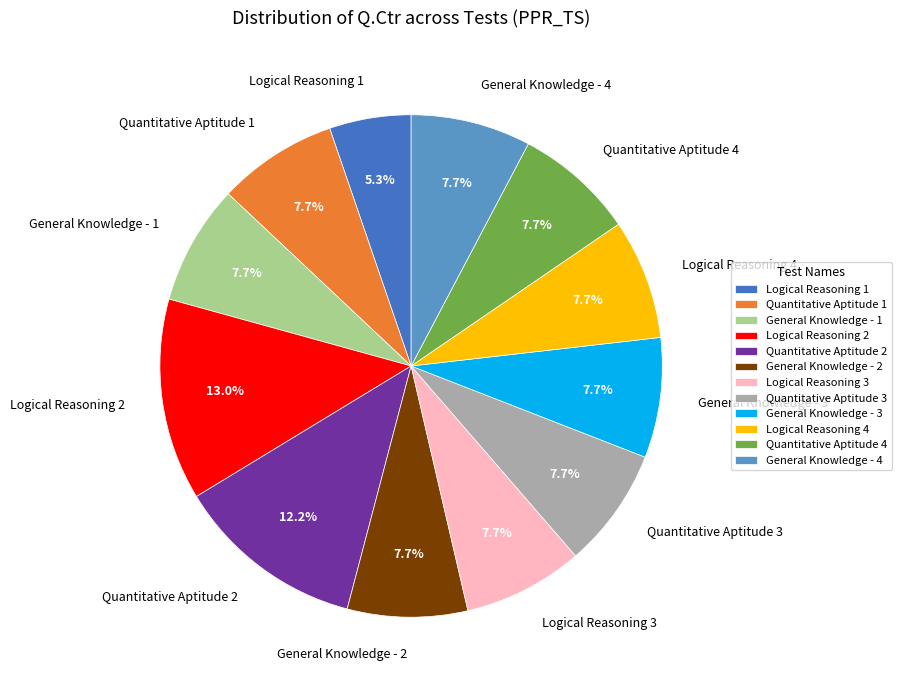

What is the smallest slice in the pie chart?

Logical Reasoning 1